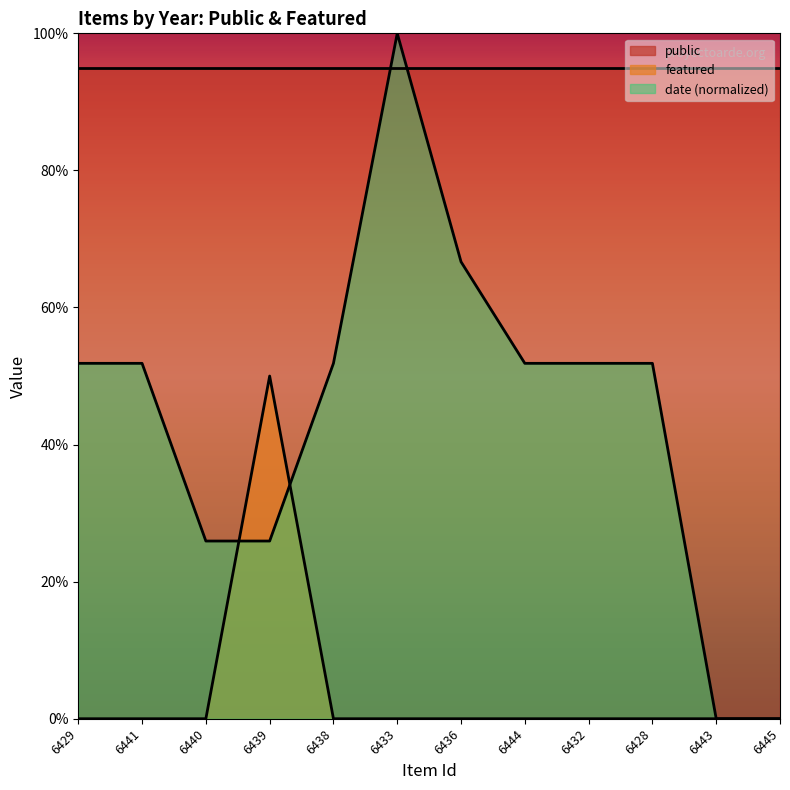

What are all the series names shown in the legend?

public, featured, date (normalized)